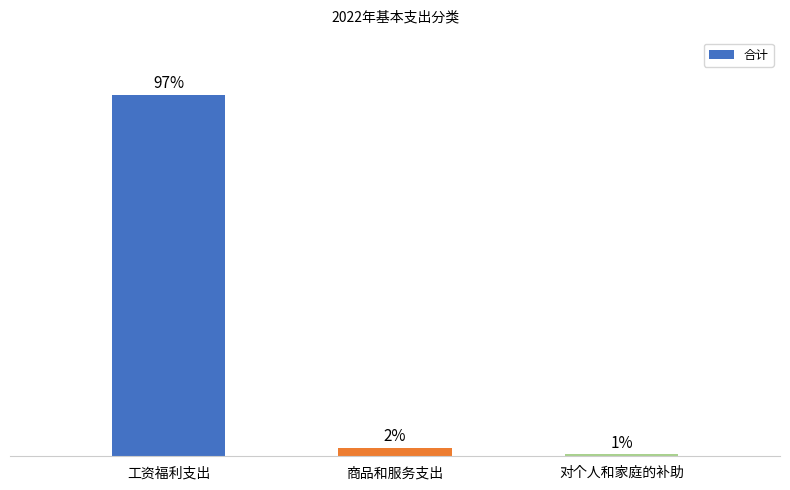

List the labels in order of value, largest first.

工资福利支出, 商品和服务支出, 对个人和家庭的补助